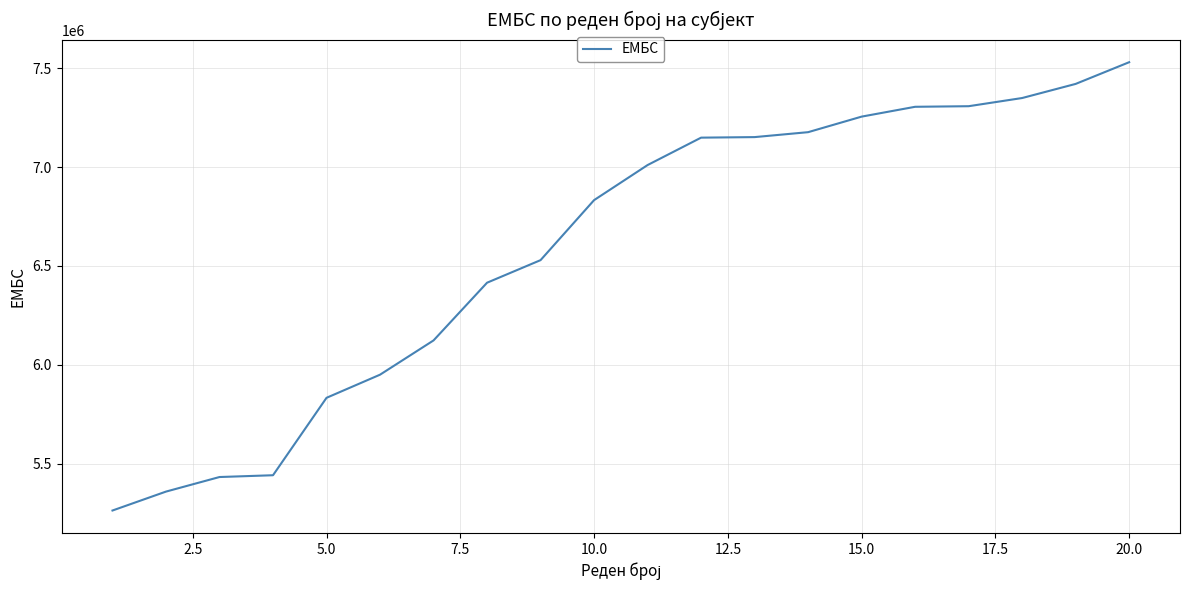

What is the difference between the maximum and minimum values?

2268090